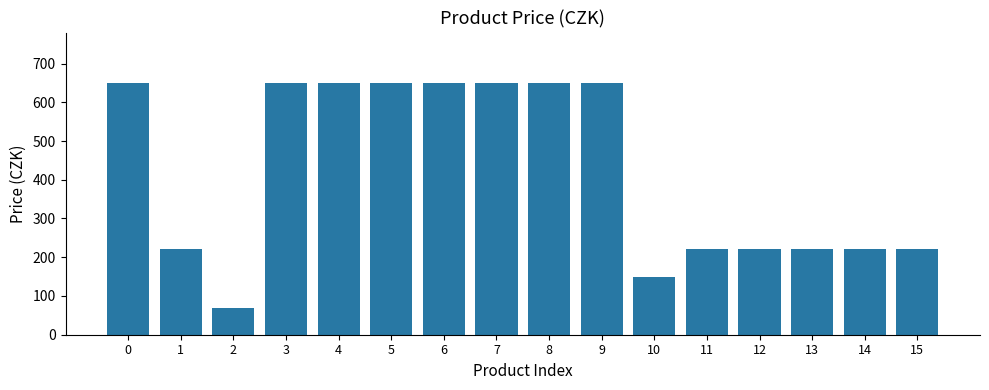

Reading left to right, what are all the values shown in this chart?

650	220	70	650	650	650	650	650	650	650	150	220	220	220	220	220